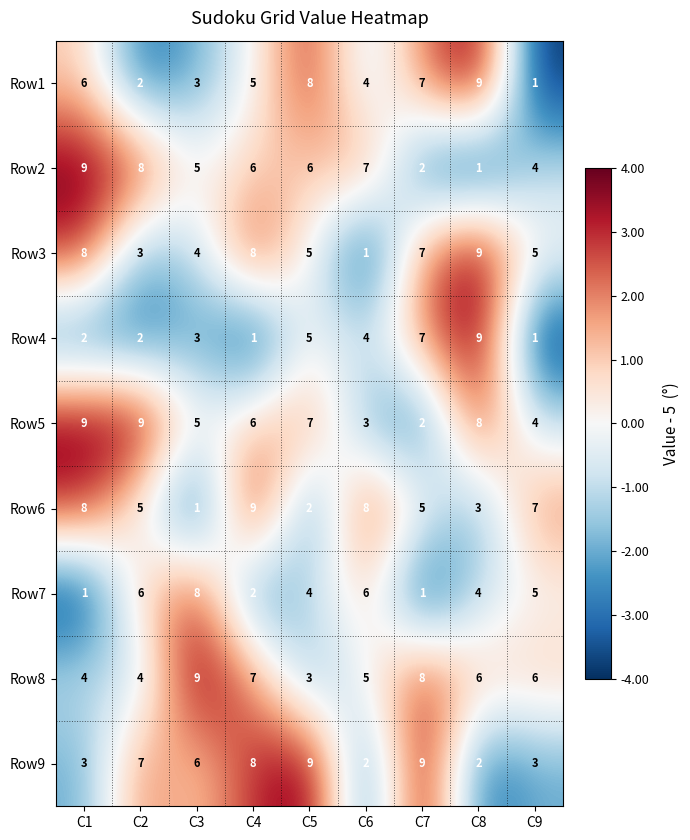

What is the highest value of the Row1 series?

9